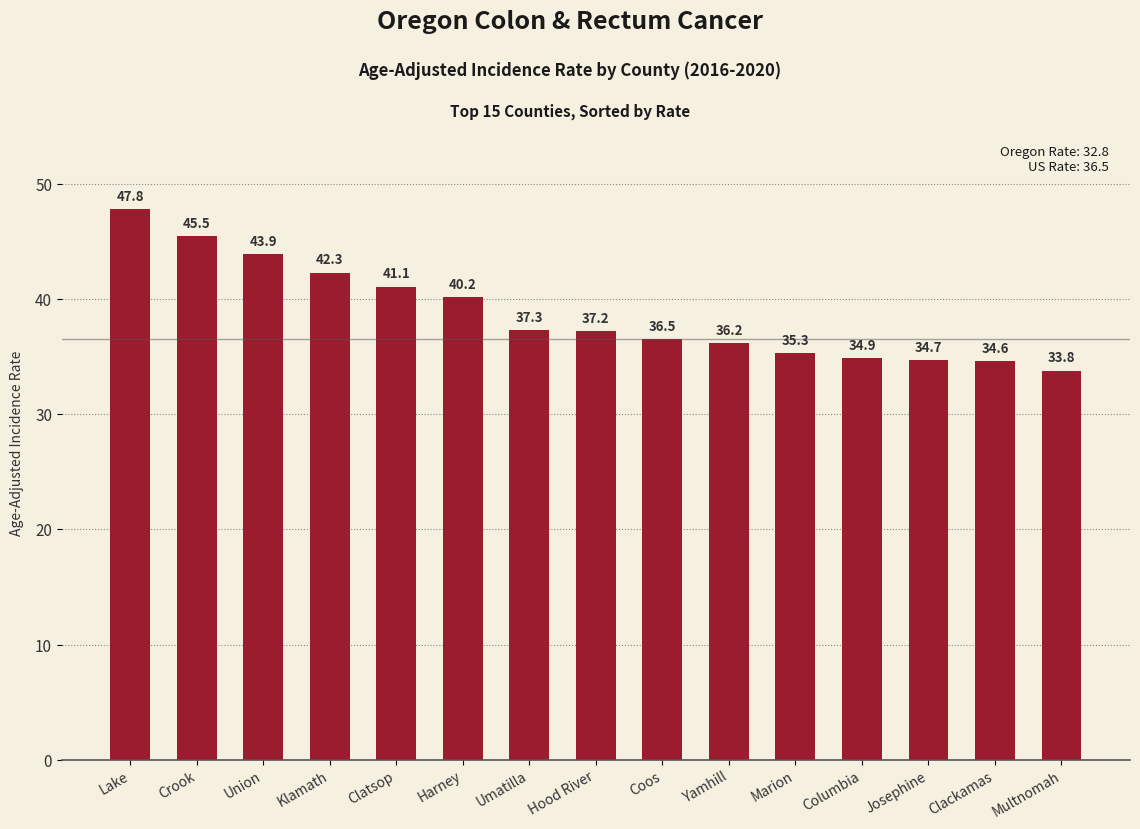

The chart shows a value of 60.6 at Coos. True or false?

False